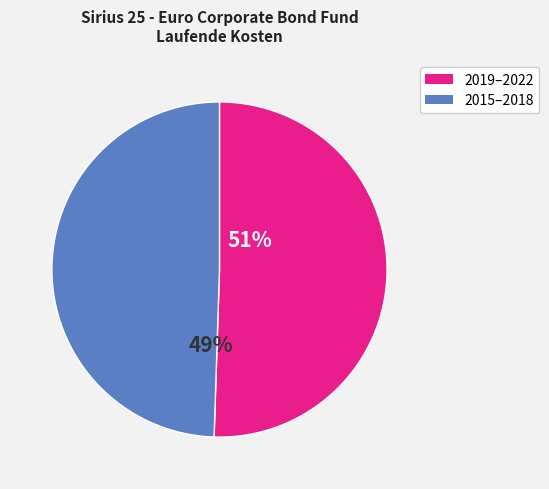

Is there a majority slice in this chart?

Yes